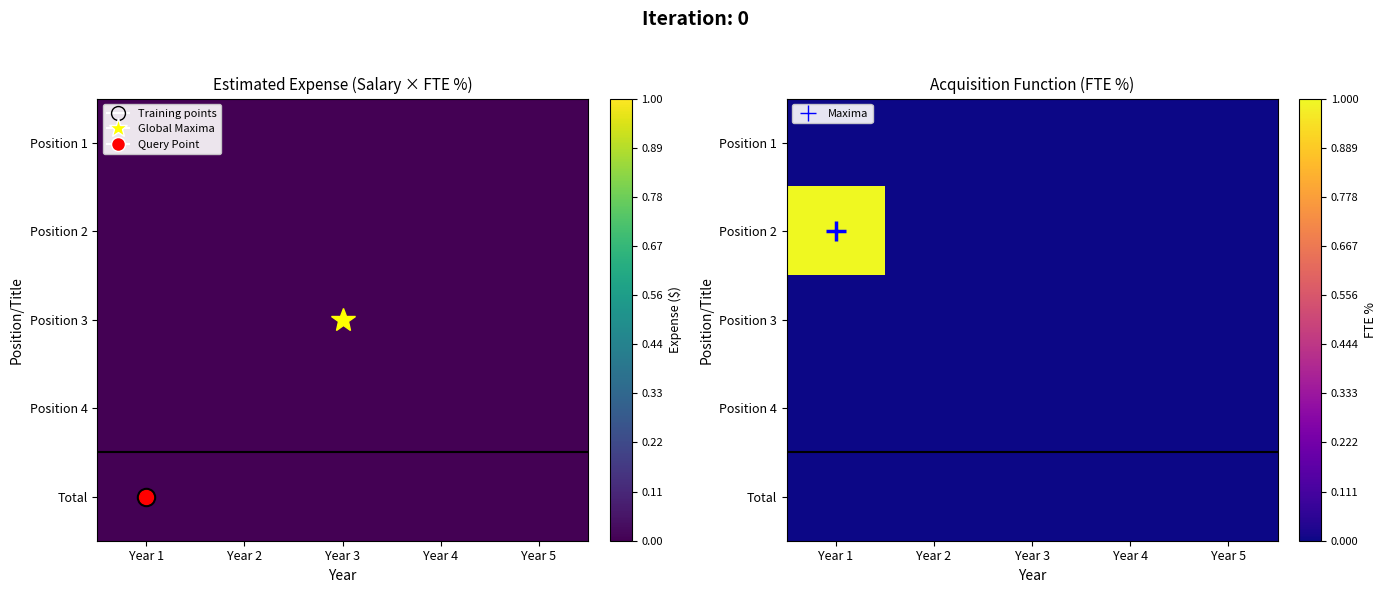

How many distinct data groups are displayed?

5